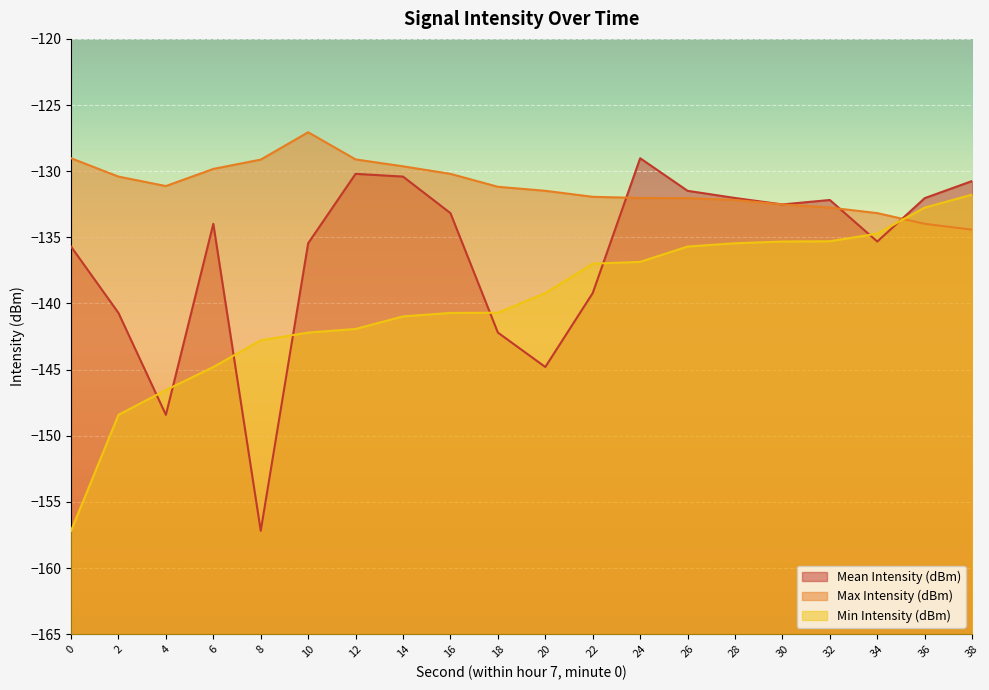

Does the chart display data point markers on the line(s)?

No